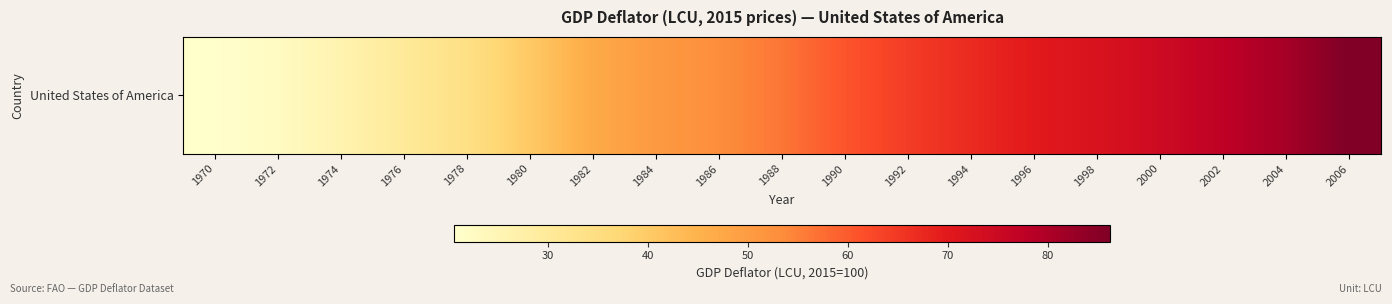

Which has a higher value, 1992 or 1980?

1992